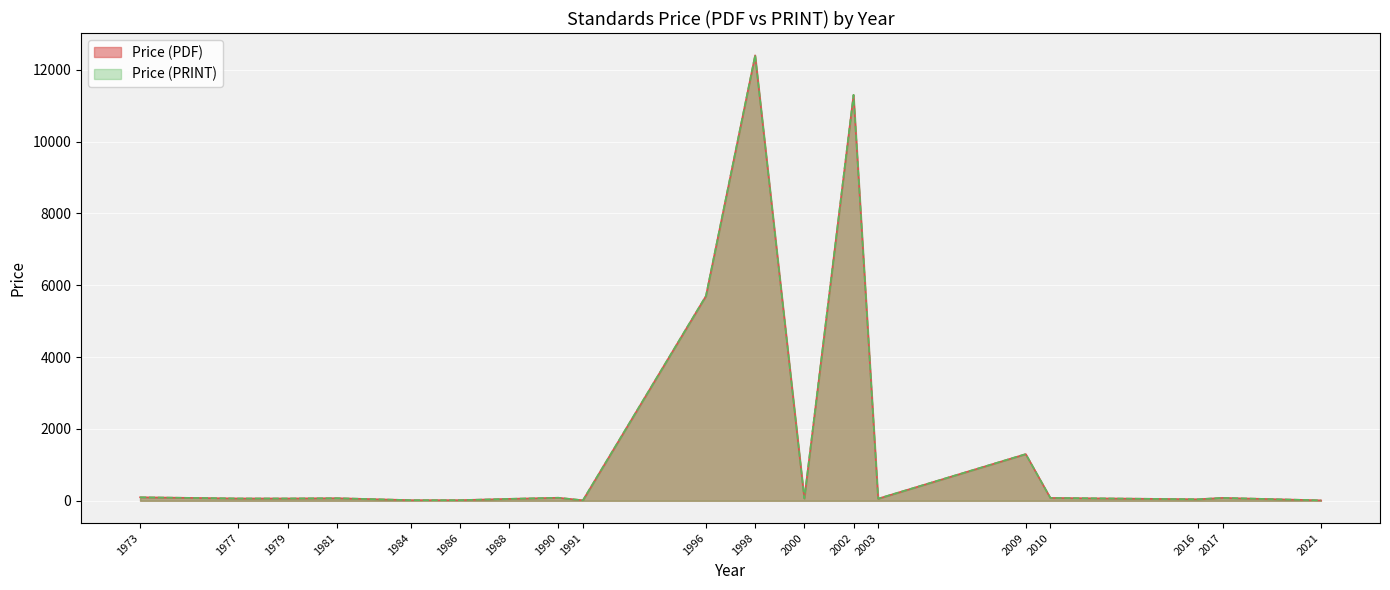

At how many categories does at least one series exceed 2942?

3